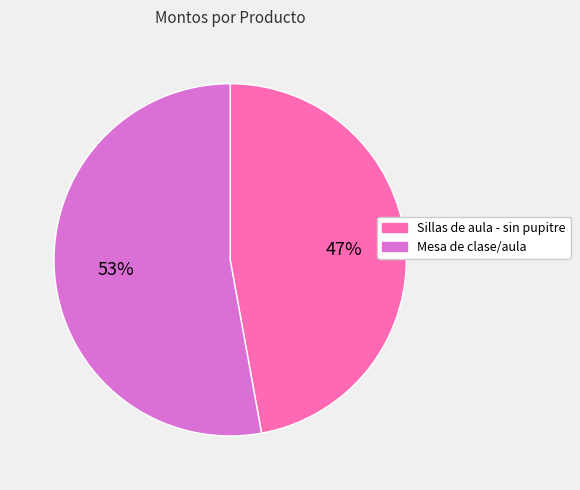

How many slices are in this pie chart?

2